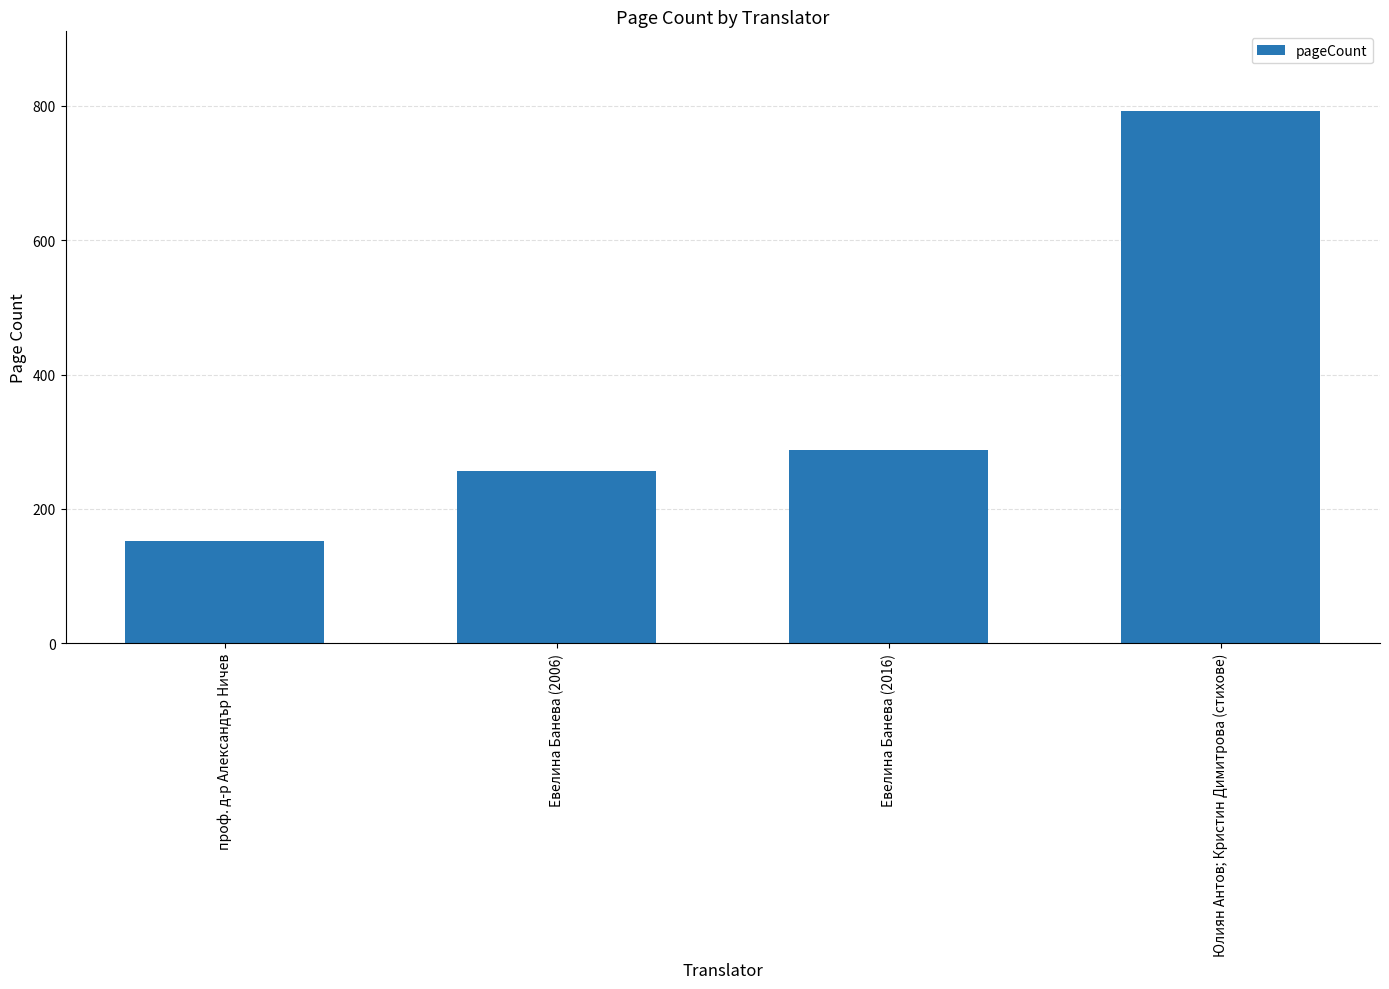

What position from the left is Евелина Банева (2016)?

3